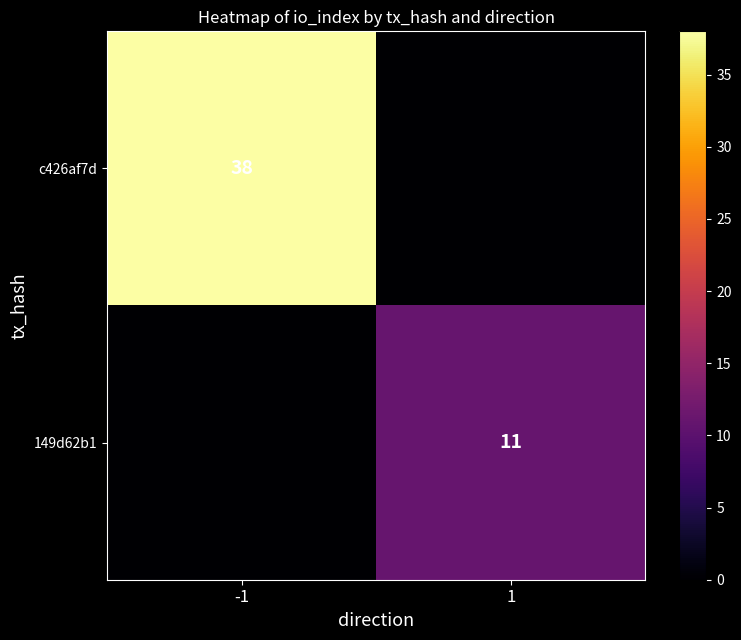

True or false: 149d62b1 has a value of 6 at 1.

False